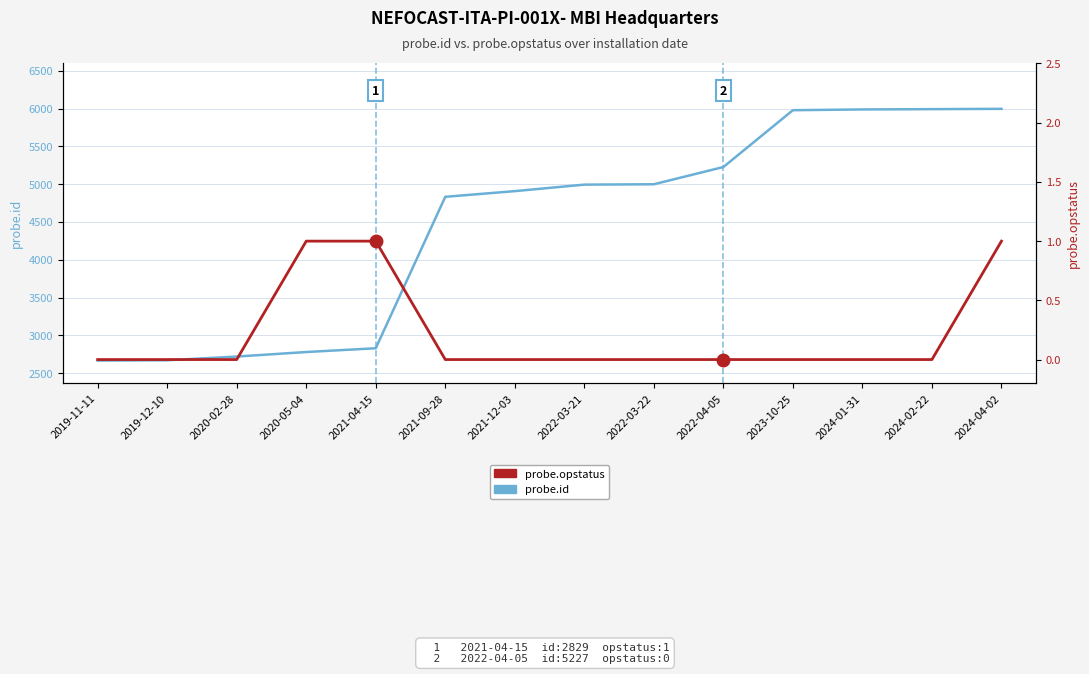

Reading right to left, transcribe all the data shown in this chart.

probe.id: 2024-04-02=5997	2024-02-22=5993	2024-01-31=5989	2023-10-25=5979	2022-04-05=5227	2022-03-22=4999	2022-03-21=4994	2021-12-03=4908	2021-09-28=4833	2021-04-15=2829	2020-05-04=2779	2020-02-28=2719	2019-12-10=2670	2019-11-11=2666
probe.opstatus: 2024-04-02=1	2024-02-22=0	2024-01-31=0	2023-10-25=0	2022-04-05=0	2022-03-22=0	2022-03-21=0	2021-12-03=0	2021-09-28=0	2021-04-15=1	2020-05-04=1	2020-02-28=0	2019-12-10=0	2019-11-11=0